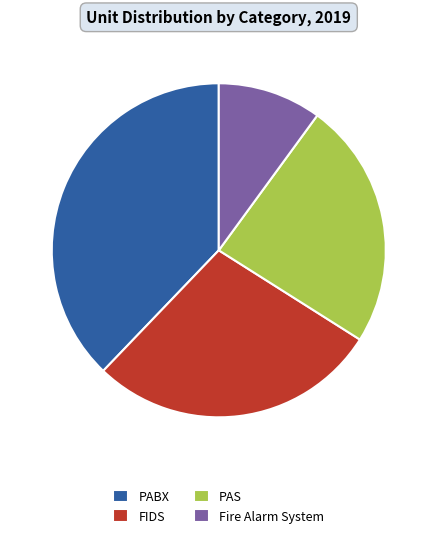

The PAS slice represents 32% of the pie. True or false?

False